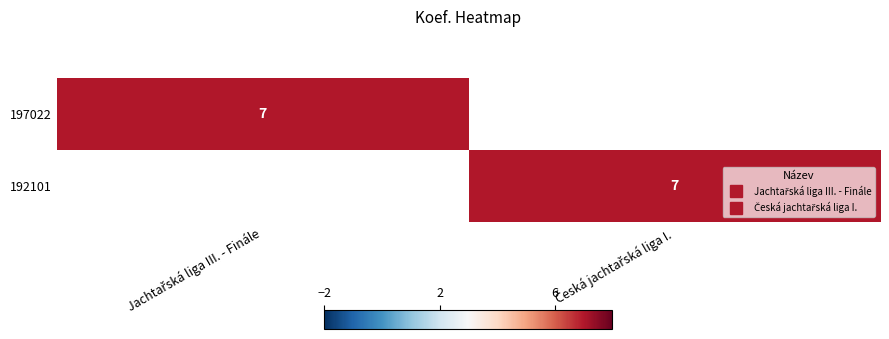

At how many categories does at least one series exceed 1?

2